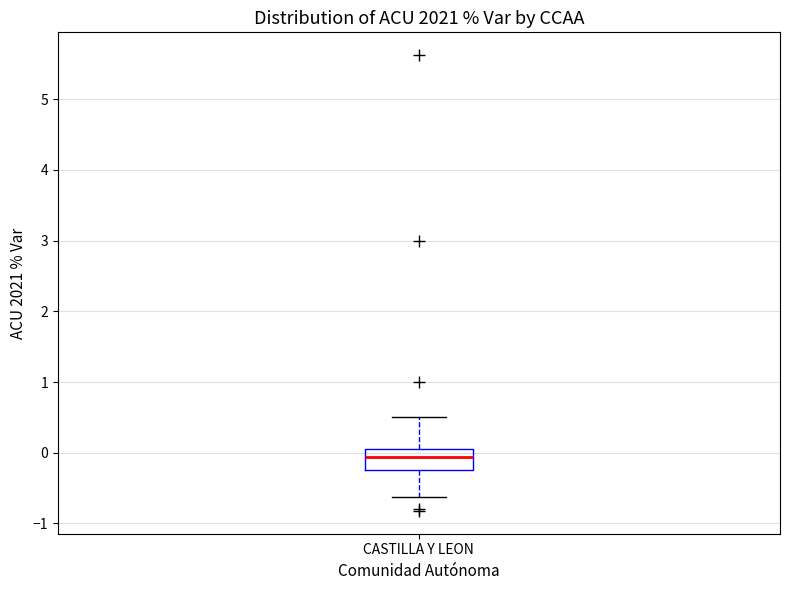

Transcribe this box plot: give where the median line is, the range the box spans, and where the two whiskers end, as read against the y-axis. The values are not printed on the chart, so give them approximately, as read against the axis.

median -0.1, box -0.3 to 0.1, whiskers -0.6 to 0.5